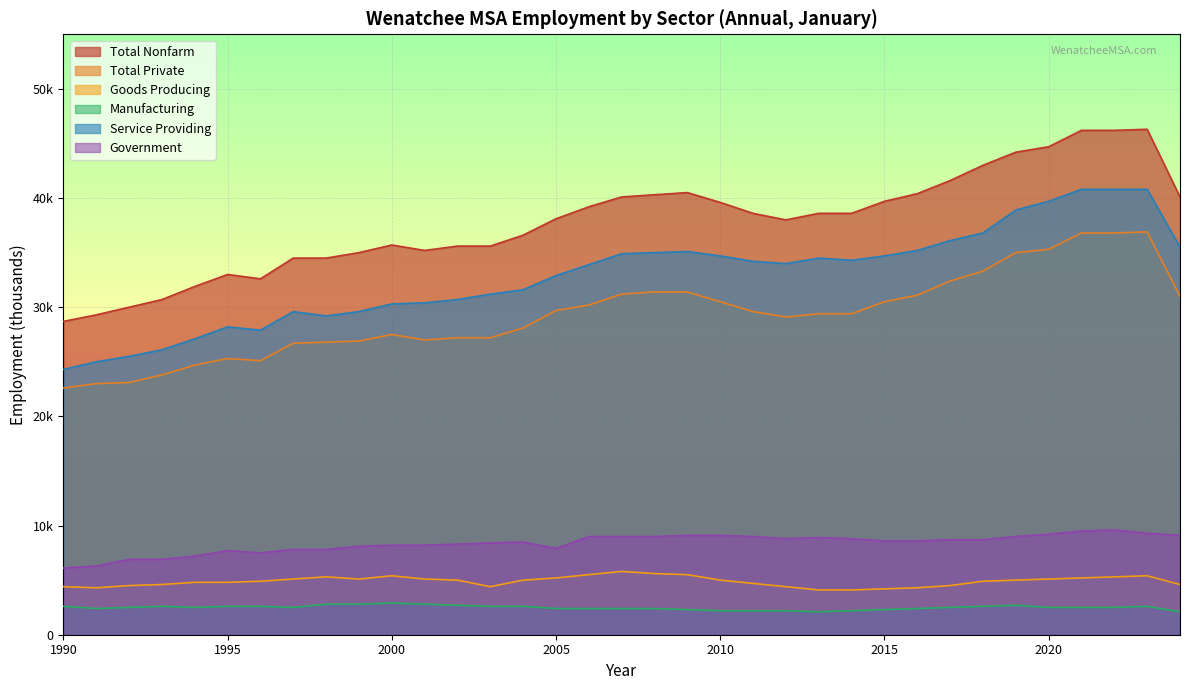

Which series has the widest spread of values?

Total Nonfarm